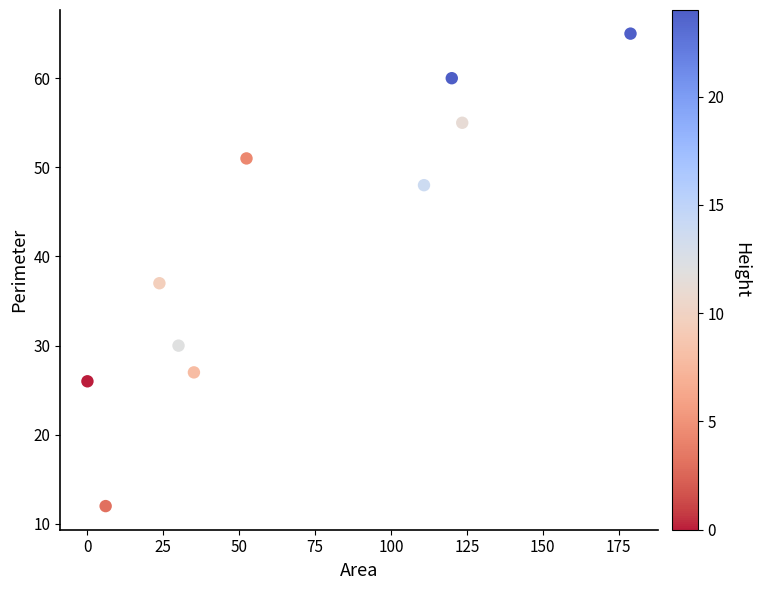

What is the average Y value?

41